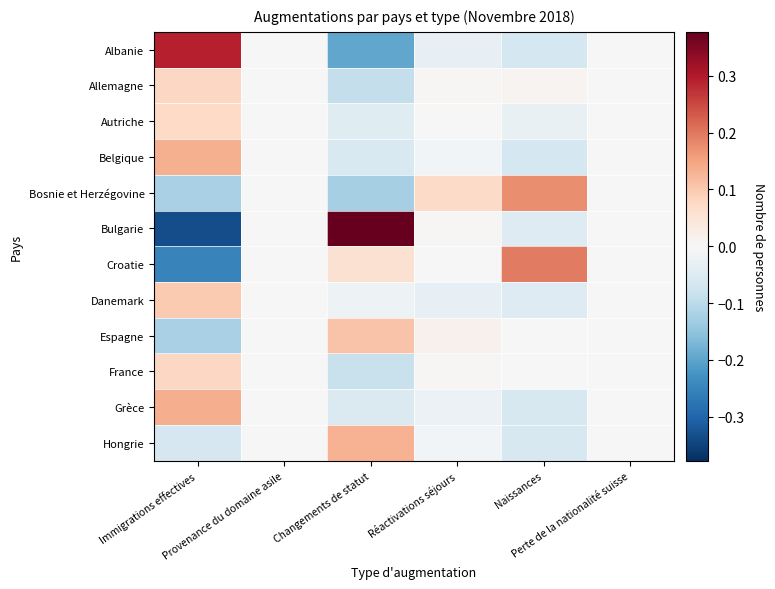

Which series has the largest range (max minus min)?

Bulgarie